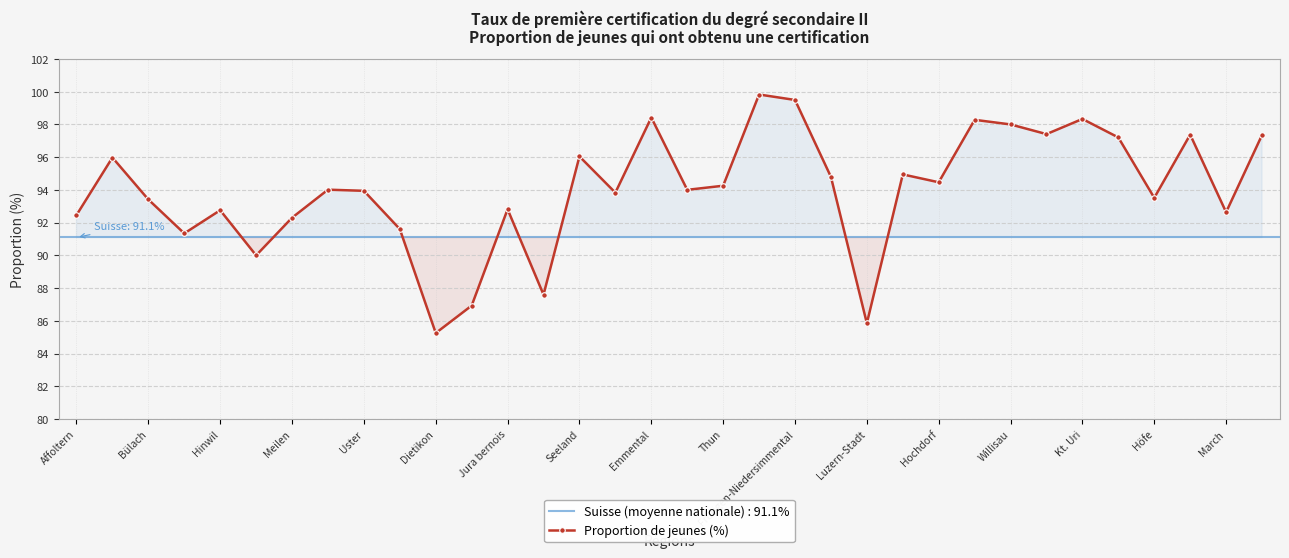

True or false: Proportion de jeunes (%) has more than 0 points higher than both neighbors.

True